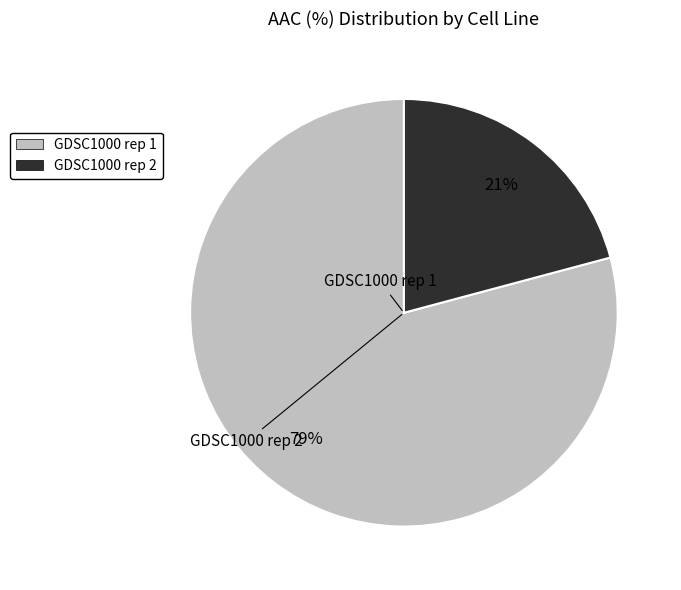

How many segments does this pie chart have?

2